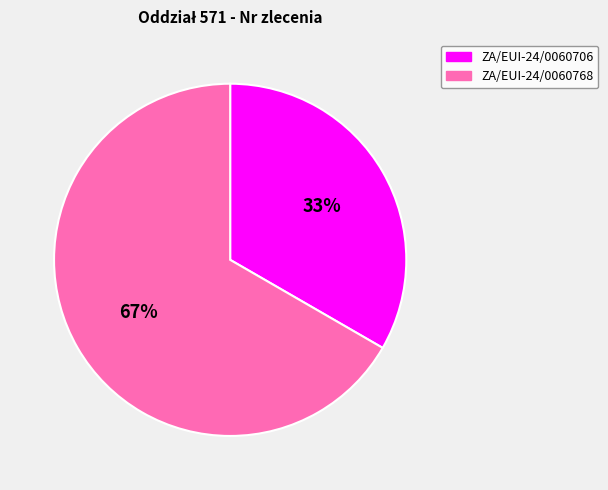

To the nearest percent, what is the combined percentage of ZA/EUI-24/0060706 and ZA/EUI-24/0060768?

100%